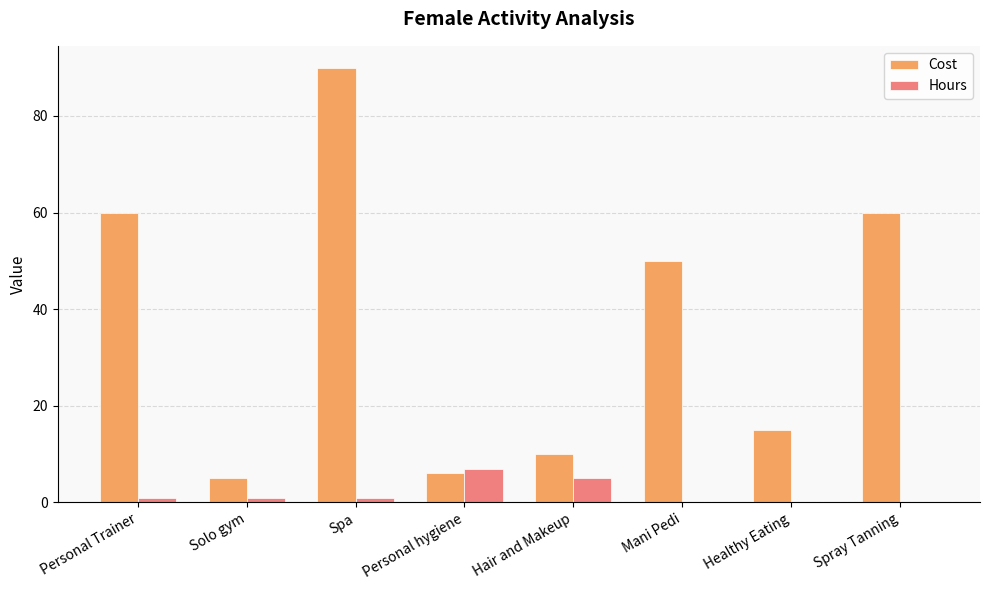

What is the sum of all Cost values?

296